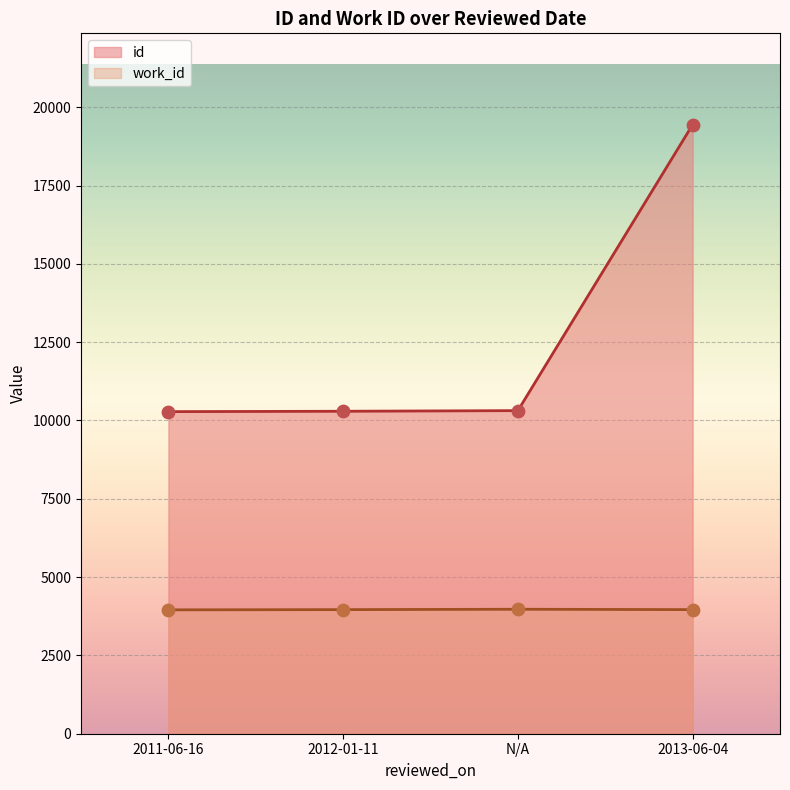

What are all the series names shown in the legend?

id, work_id